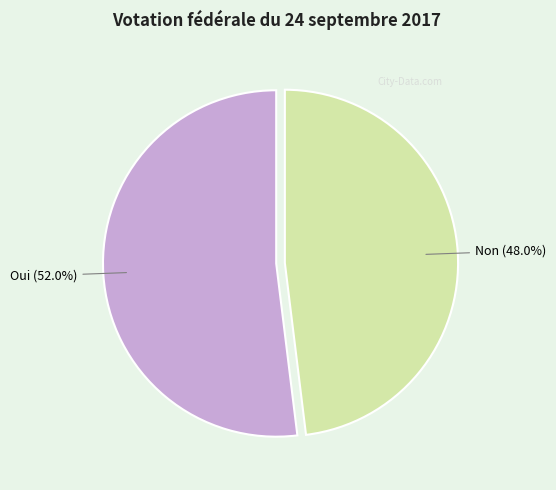

What is the total percentage of Oui and Non?

100.0%